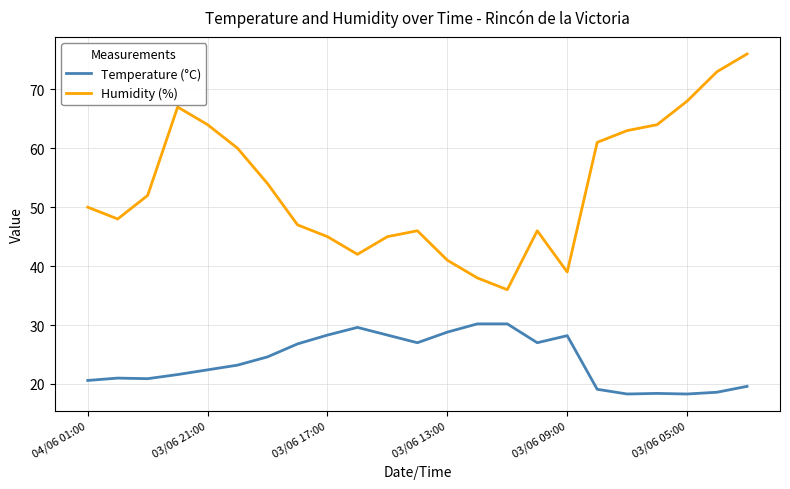

List the series in order of their peak value, lowest first.

Temperature (°C), Humidity (%)